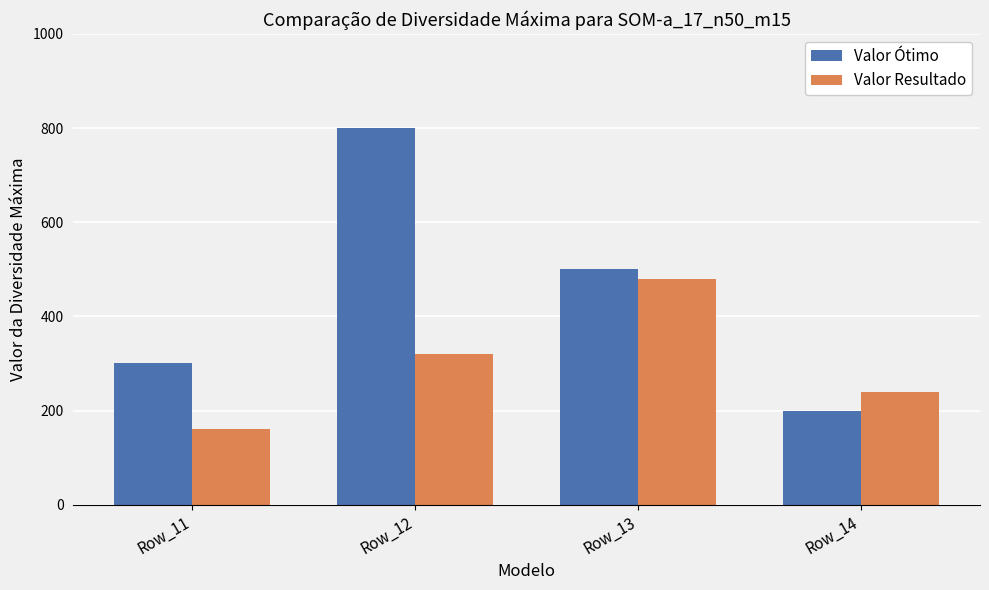

Rank the series at Row_13 from lowest to highest value.

Valor Resultado, Valor Ótimo